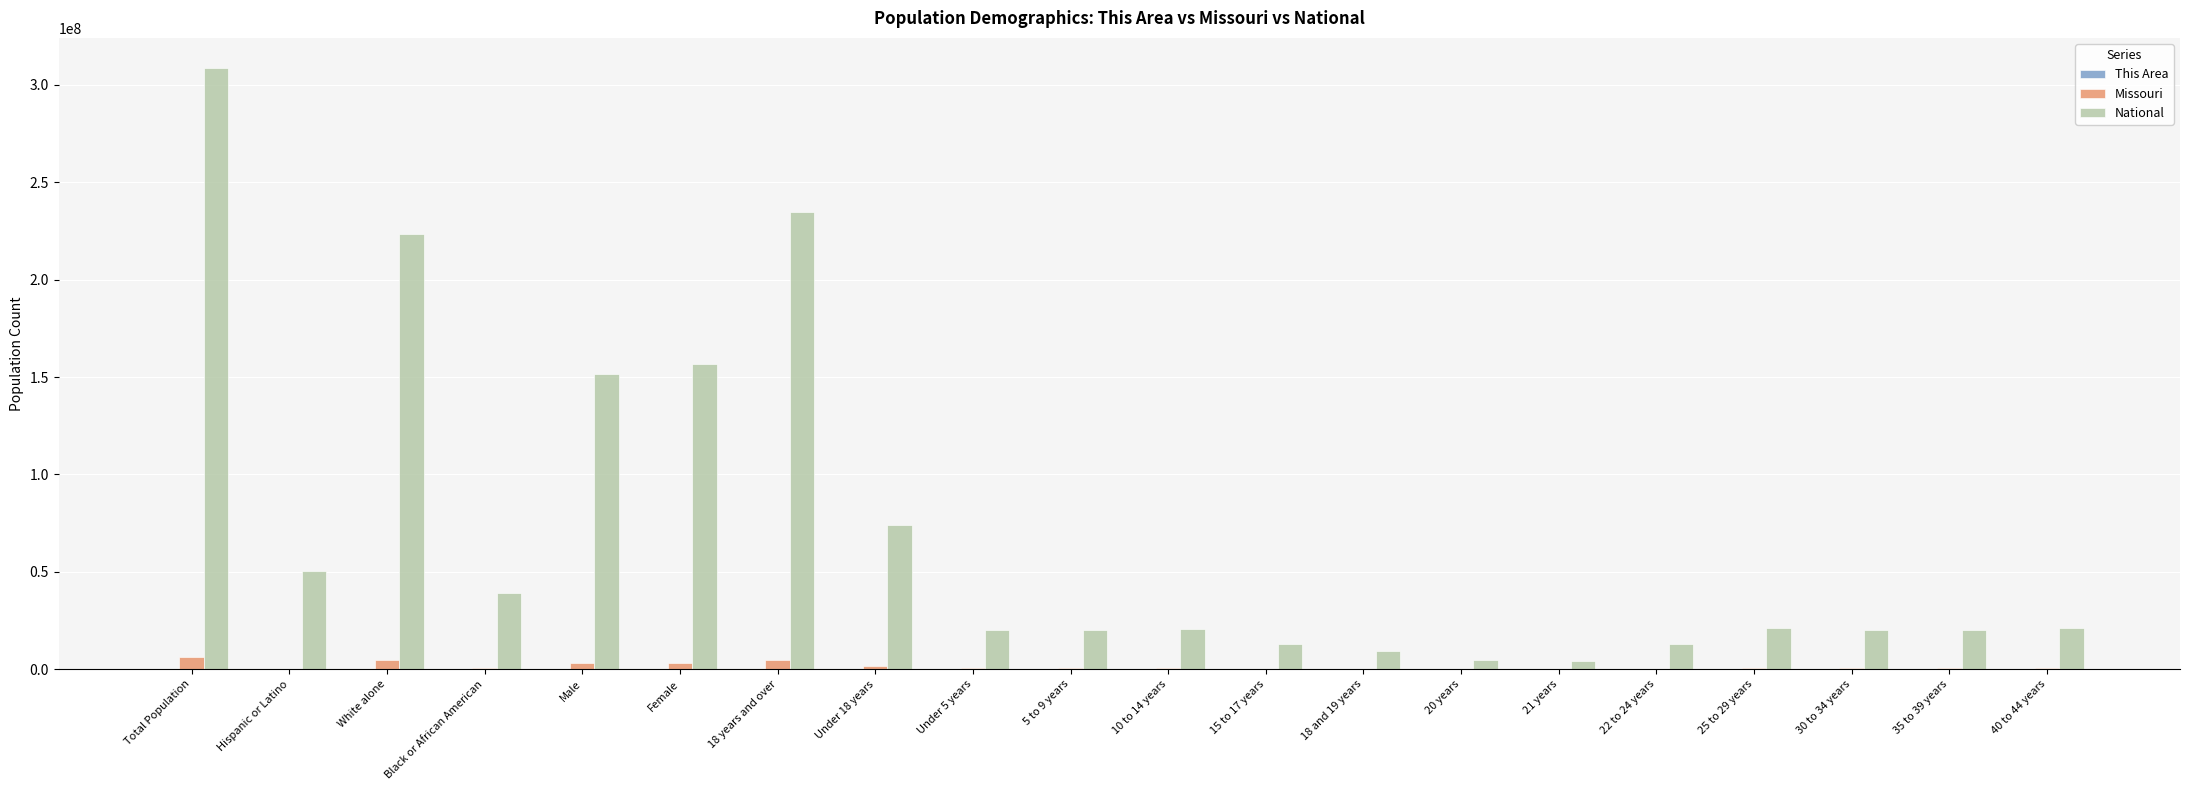

Which series has the largest range (max minus min)?

National